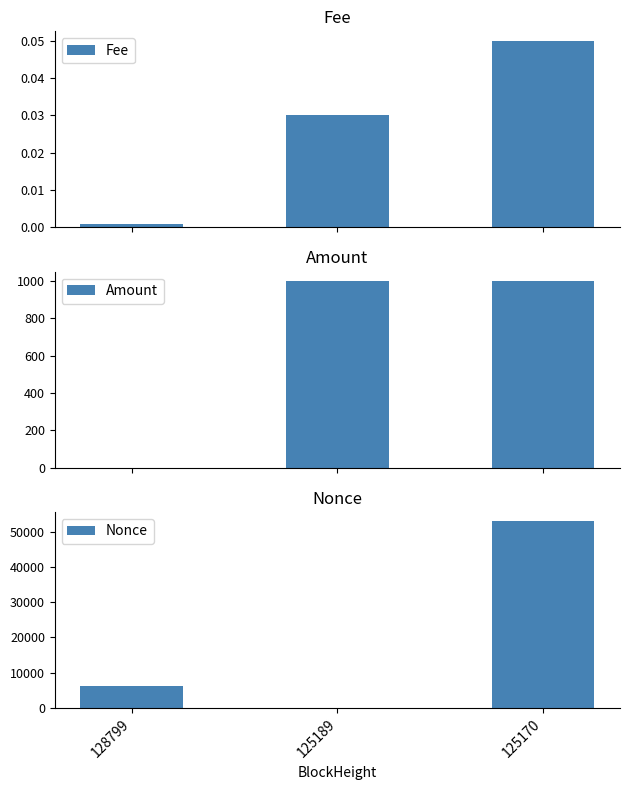

Is it true that Nonce equals 83127.1 at 125170?

False